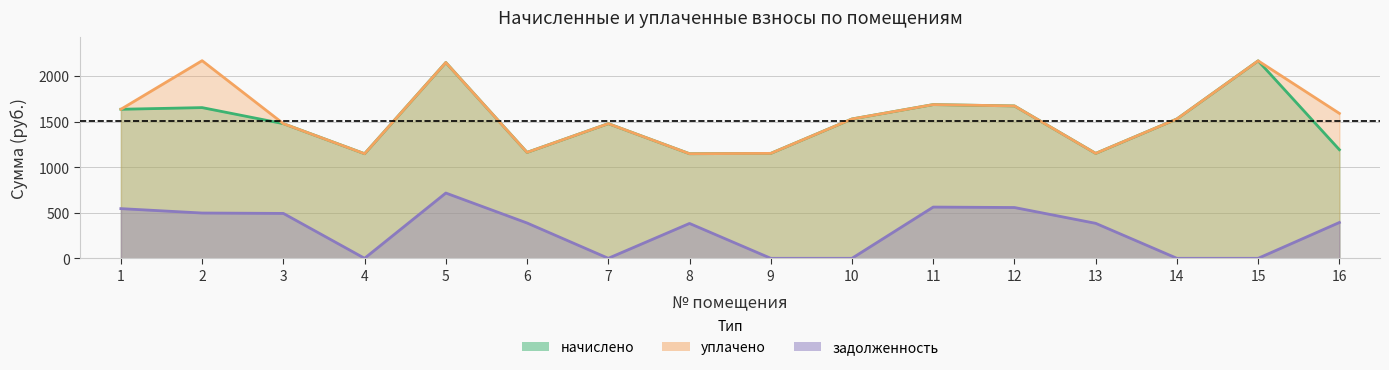

At which category does the chart reach its minimum across all series?

4